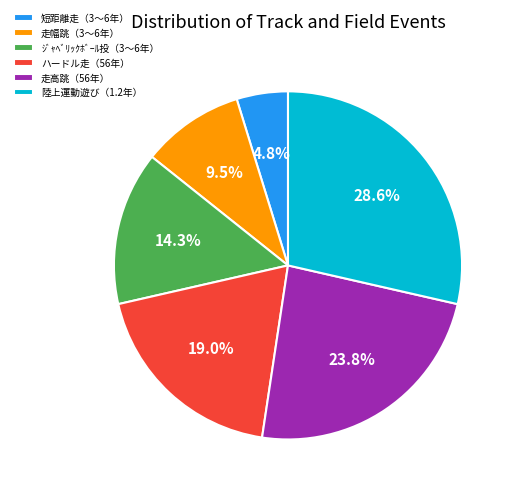

To the nearest percent, what is the difference between the 走高跳（56年） and 陸上運動遊び（1.2年） slice percentages?

5%